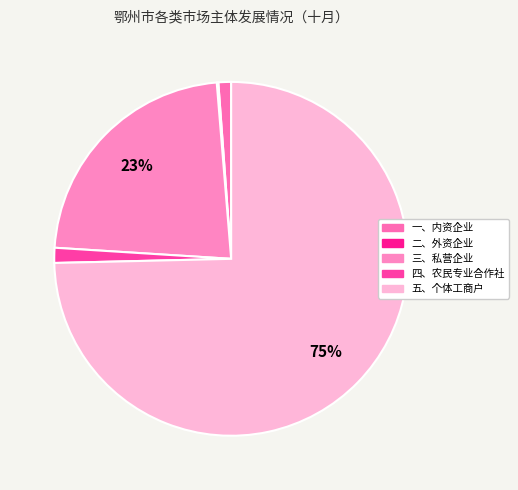

True or false: 三、私营企业 accounts for 18% of the total.

False